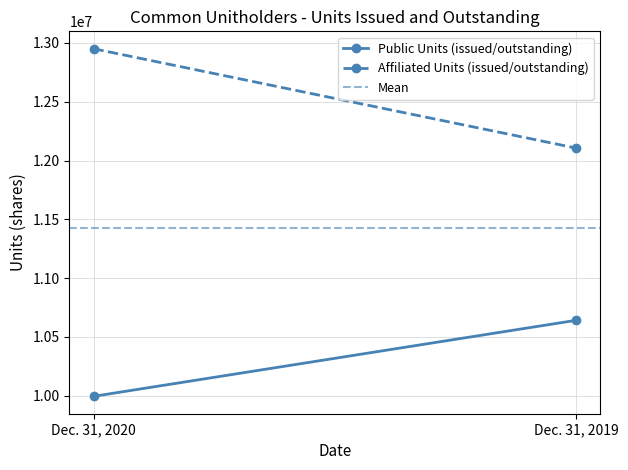

What is the average value of the Affiliated Units (issued/outstanding) series?

12528792.0